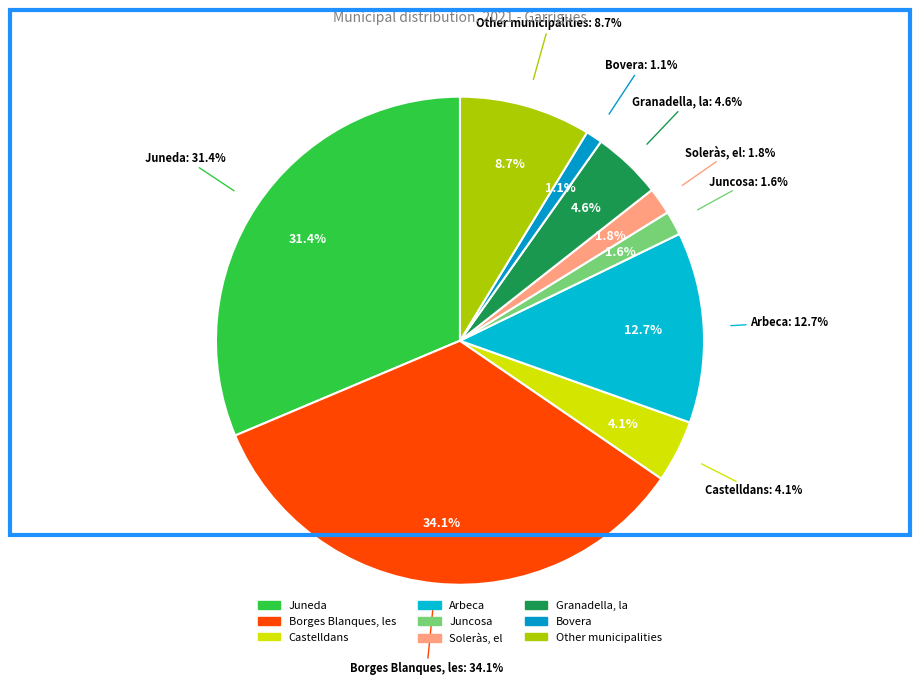

What percentage do Castelldans and Juncosa together represent?

5.7%